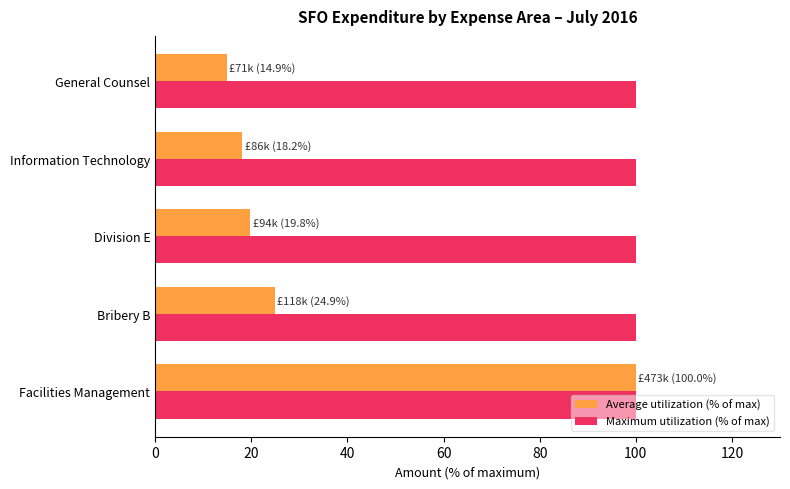

Which series has the largest total across all categories?

Maximum utilization (% of max)